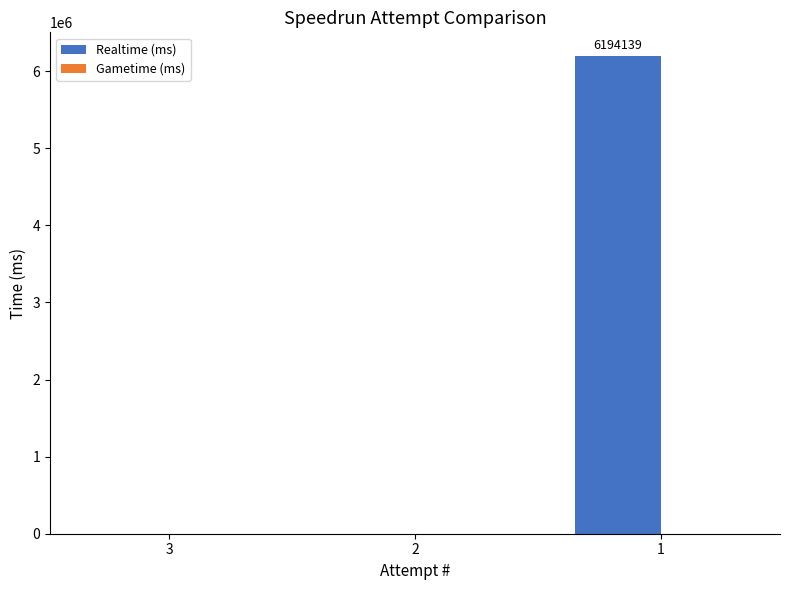

Is it true that the value at 1 is 6194139?

True